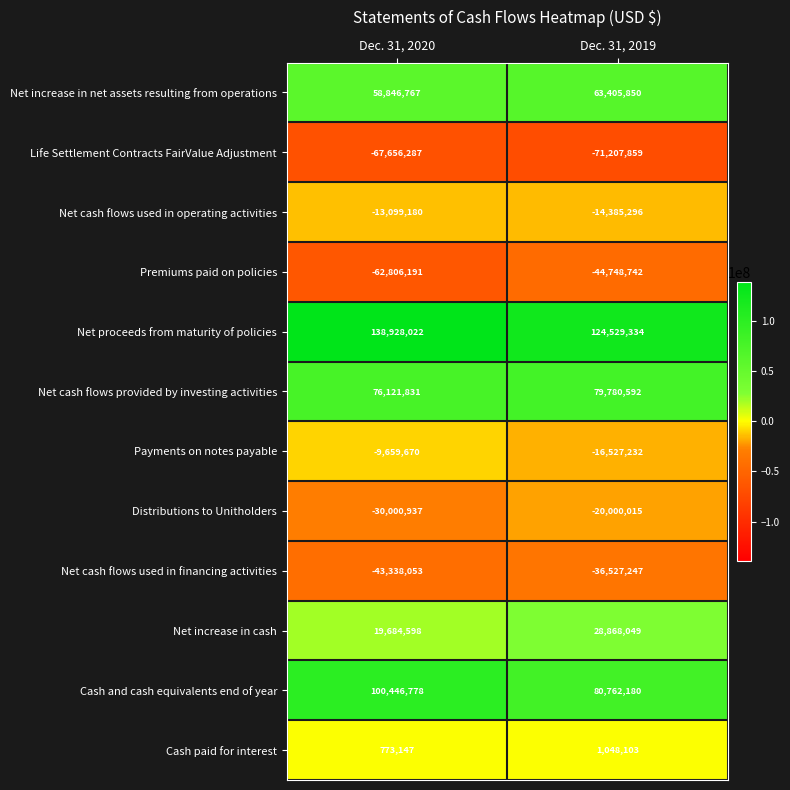

Reading left to right, transcribe all the data shown in this chart.

Net increase in net assets resulting from operations: 58846767	63405850
Life Settlement Contracts FairValue Adjustment: -67656287	-71207859
Net cash flows used in operating activities: -13099180	-14385296
Premiums paid on policies: -62806191	-44748742
Net proceeds from maturity of policies: 138928022	124529334
Net cash flows provided by investing activities: 76121831	79780592
Payments on notes payable: -9659670	-16527232
Distributions to Unitholders: -30000937	-20000015
Net cash flows used in financing activities: -43338053	-36527247
Net increase in cash: 19684598	28868049
Cash and cash equivalents end of year: 100446778	80762180
Cash paid for interest: 773147	1048103